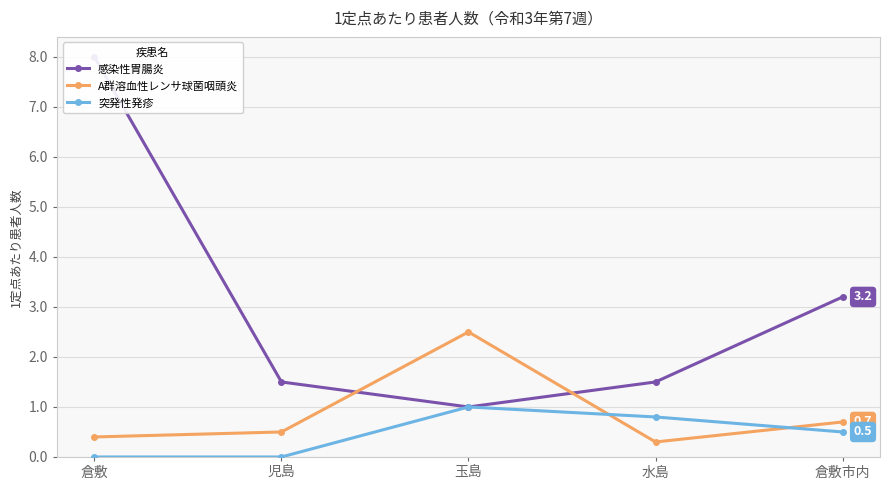

Is the value of A群溶血性レンサ球菌咽頭炎 at 倉敷市内 greater than the value of 突発性発疹 at 水島?

No